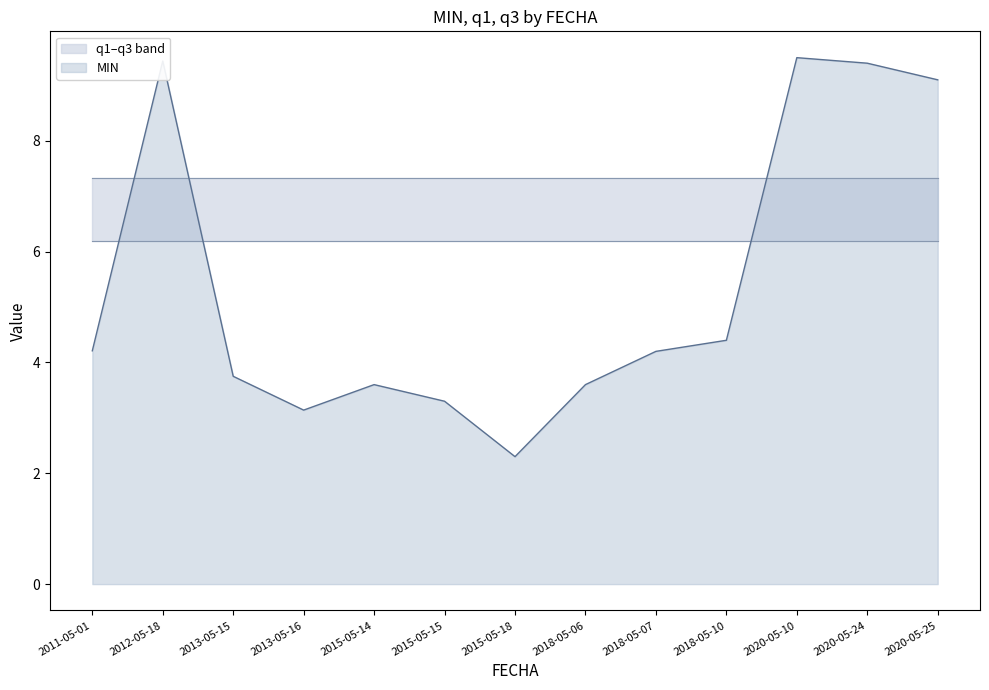

Which series has the largest range (max minus min)?

MIN